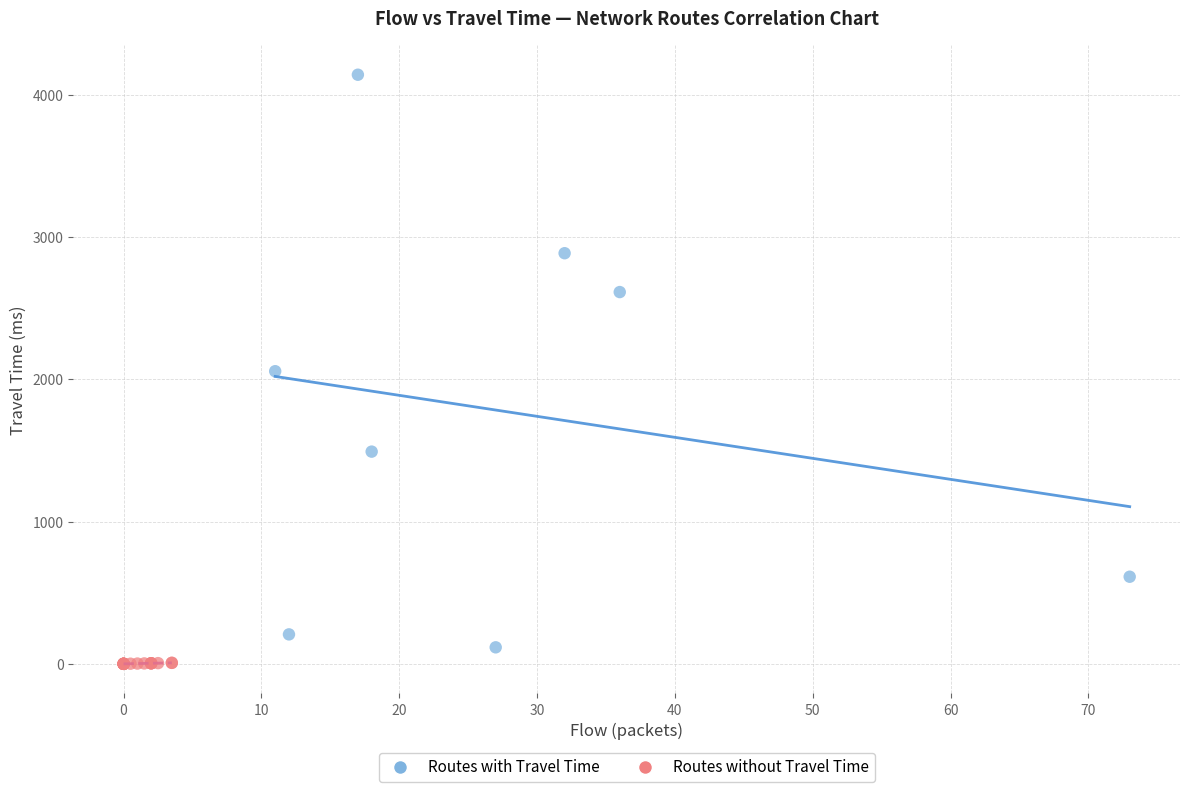

Which series has the widest spread of Y values?

Routes with Travel Time